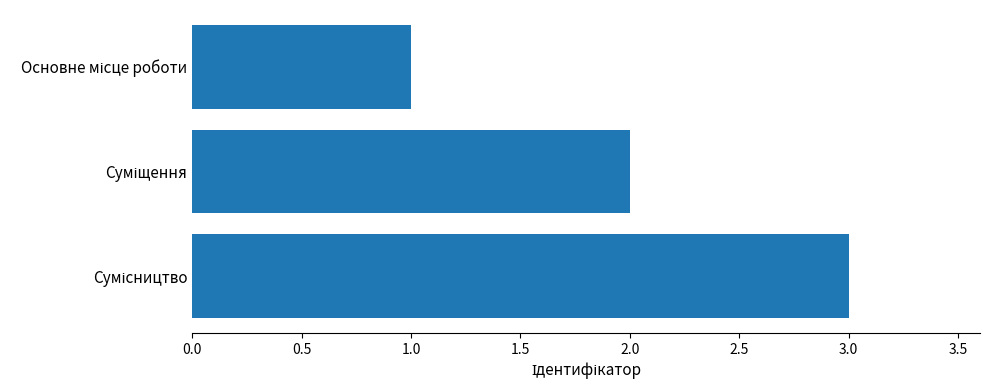

What is the greatest value displayed?

3